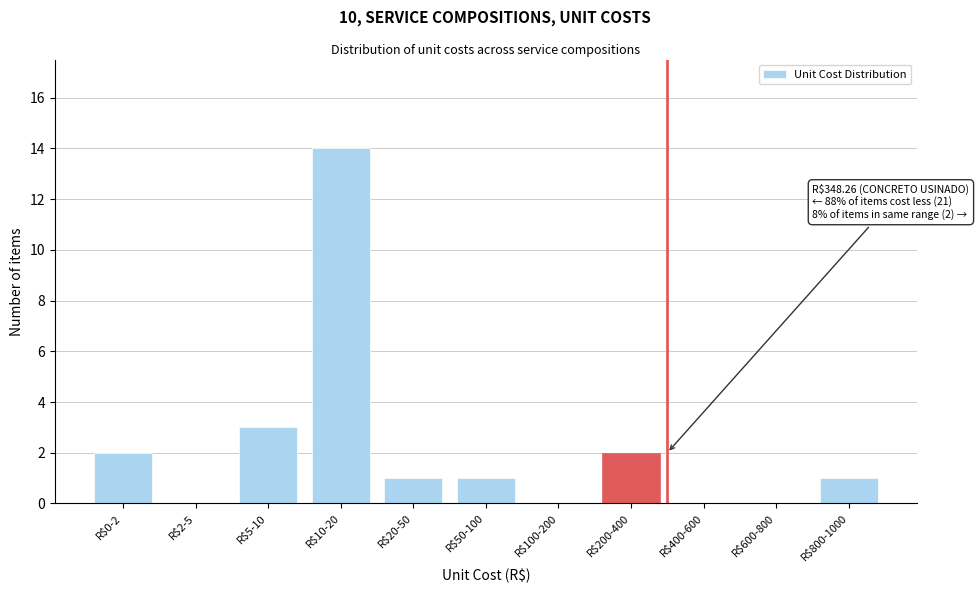

At which label is the value closest to 7?

R$5-10